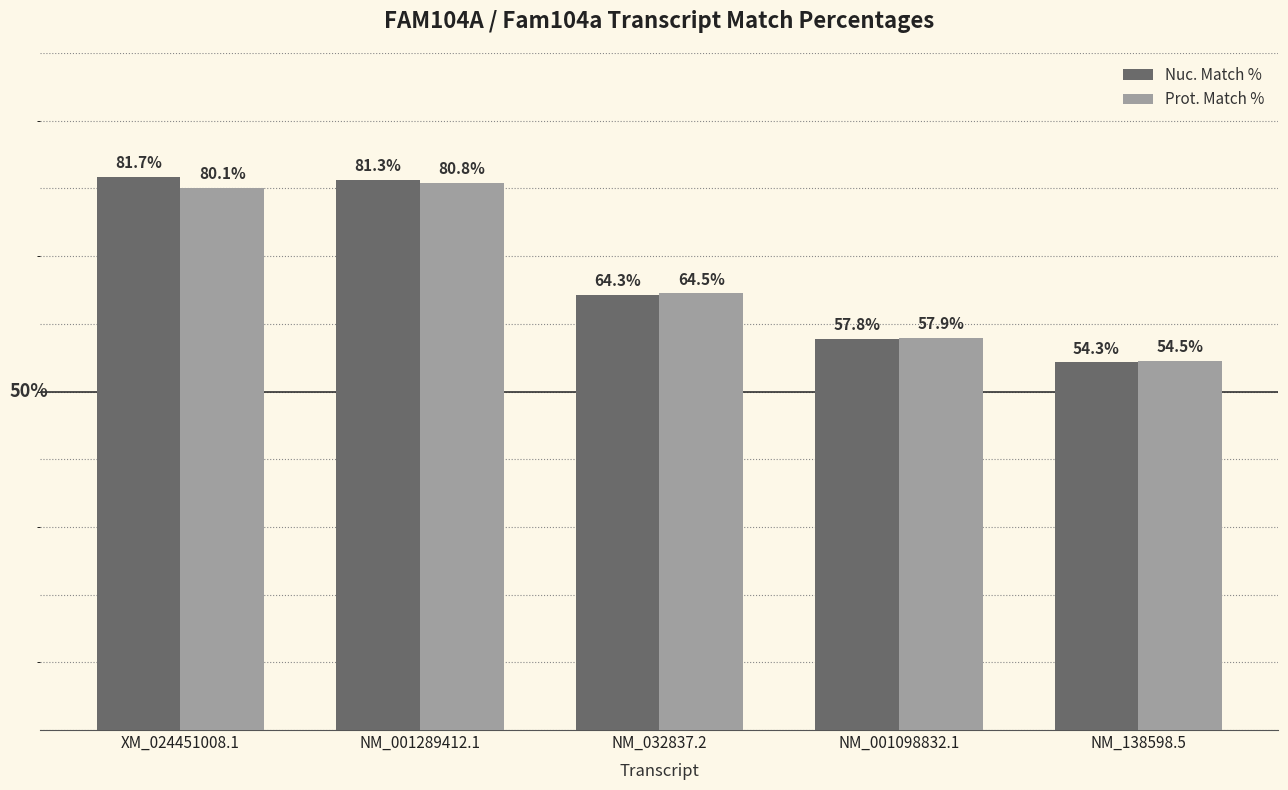

At which label does Prot. Match % reach its peak?

NM_001289412.1